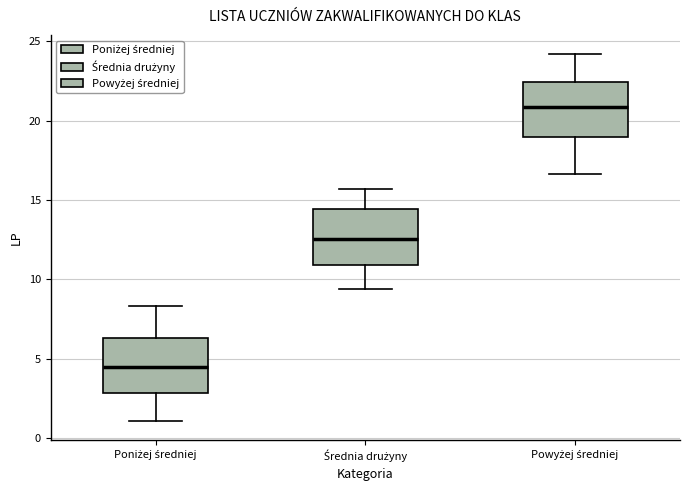

Reading left to right, read every box against the y-axis: the position of its median line, the range the box covers, and the ends of its whiskers. The values are not printed on the chart, so give them approximately, as read against the axis.

Poniżej średniej: median 4.5, box 3.0 to 6.5, whiskers 1.0 to 8.5
Średnia drużyny: median 12.5, box 11.0 to 14.5, whiskers 9.5 to 15.5
Powyżej średniej: median 21.0, box 19.0 to 22.5, whiskers 16.5 to 24.0